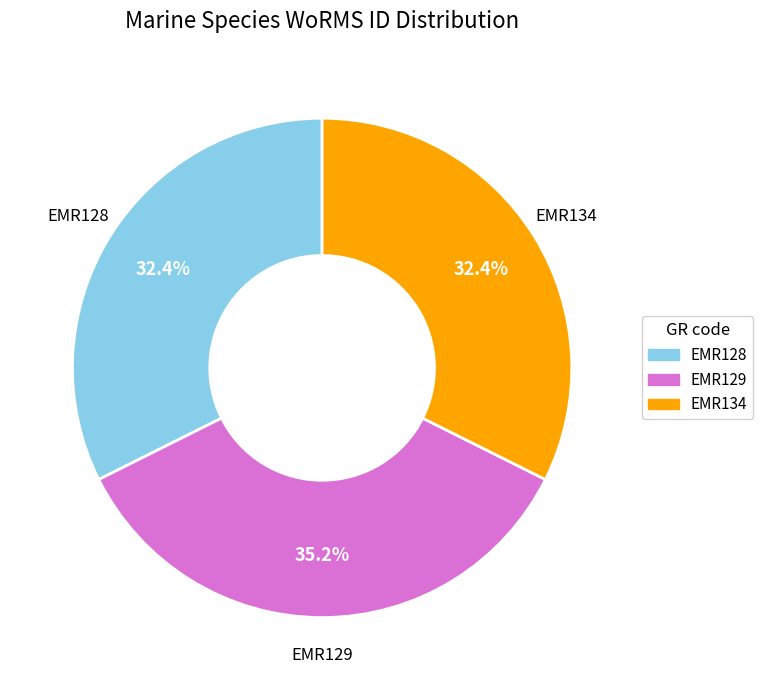

The EMR128 slice represents 26% of the pie. True or false?

False